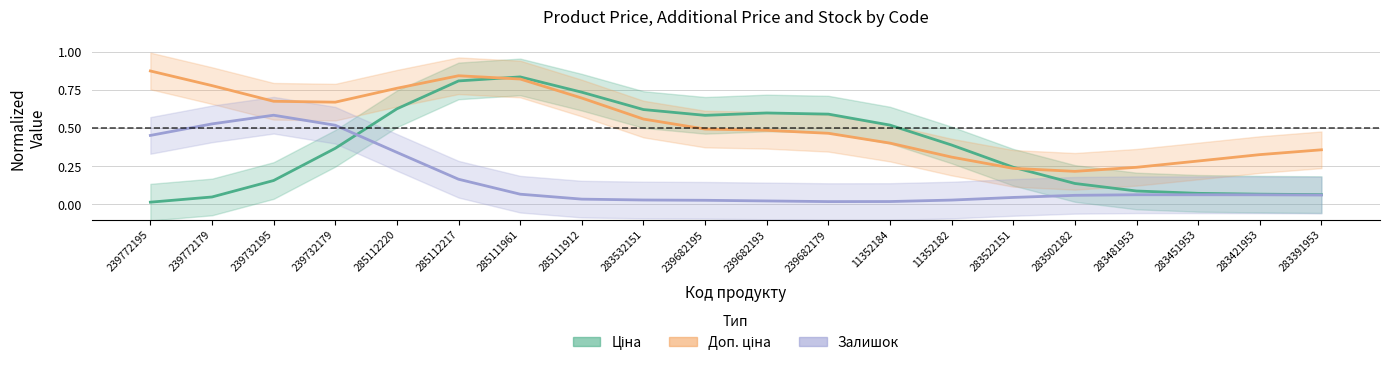

What is the difference between the Ціна values at 239682179 and 285112217?

0.2